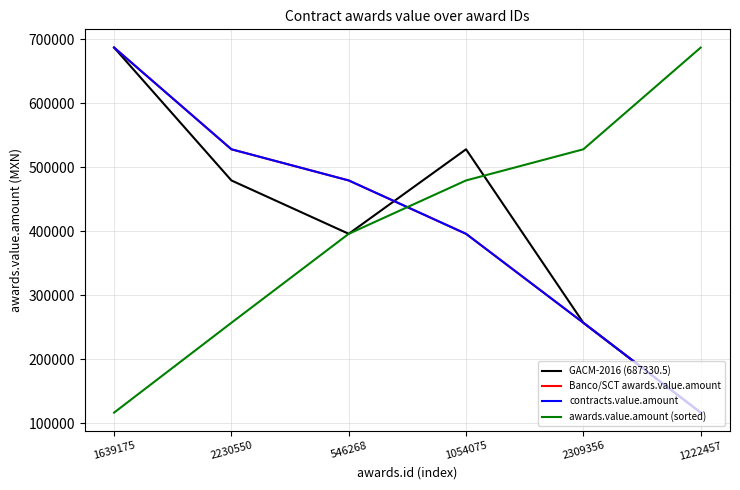

Which series has the largest total across all categories?

GACM-2016 (687330.5)